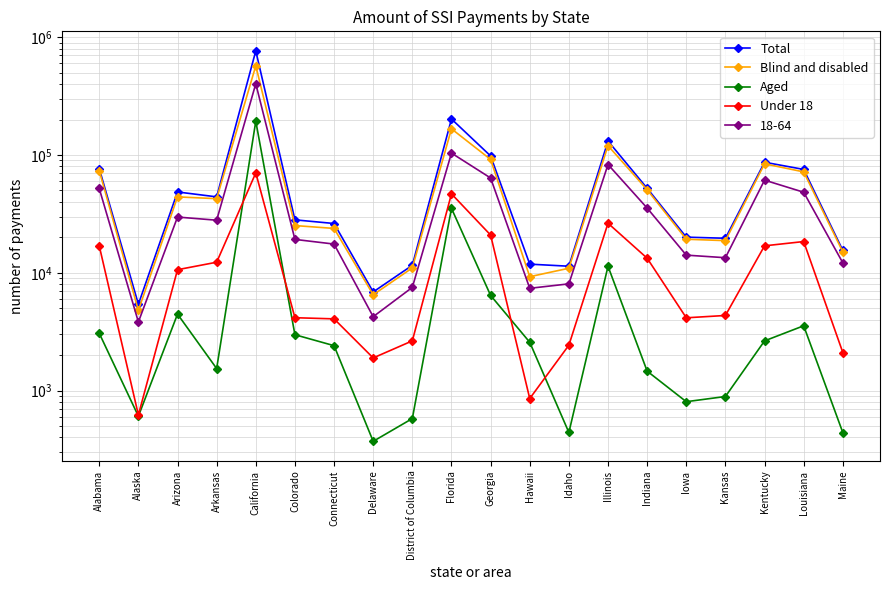

True or false: Under 18 has a value of 1968 at Iowa.

False